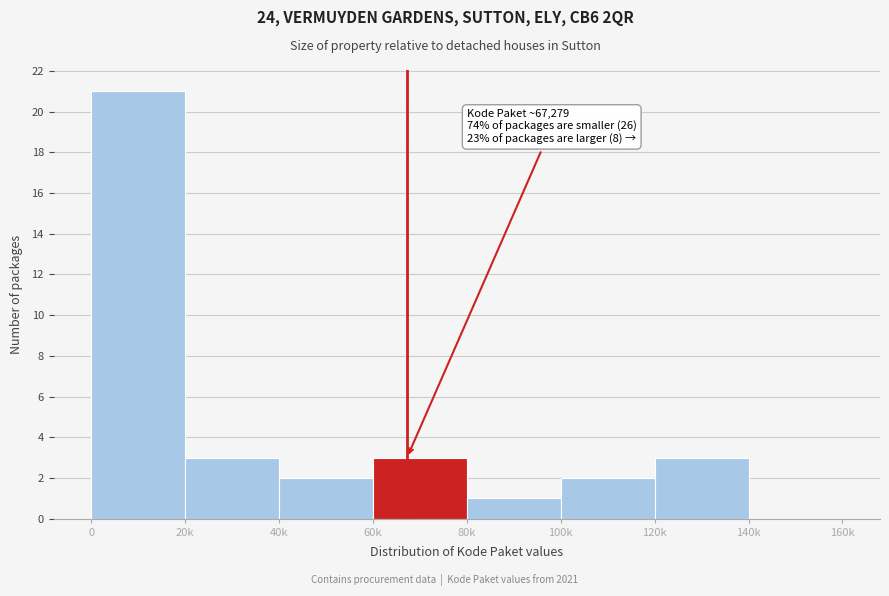

Reading left to right, list all the values displayed in this chart.

0=21	20k=3	40k=2	60k=3	80k=1	100k=2	120k=3	140k=0